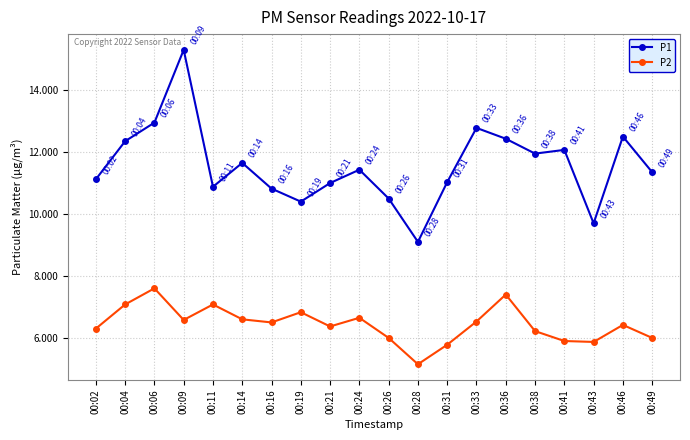

The value of P2 at 00:36 is 7.4. True or false?

True